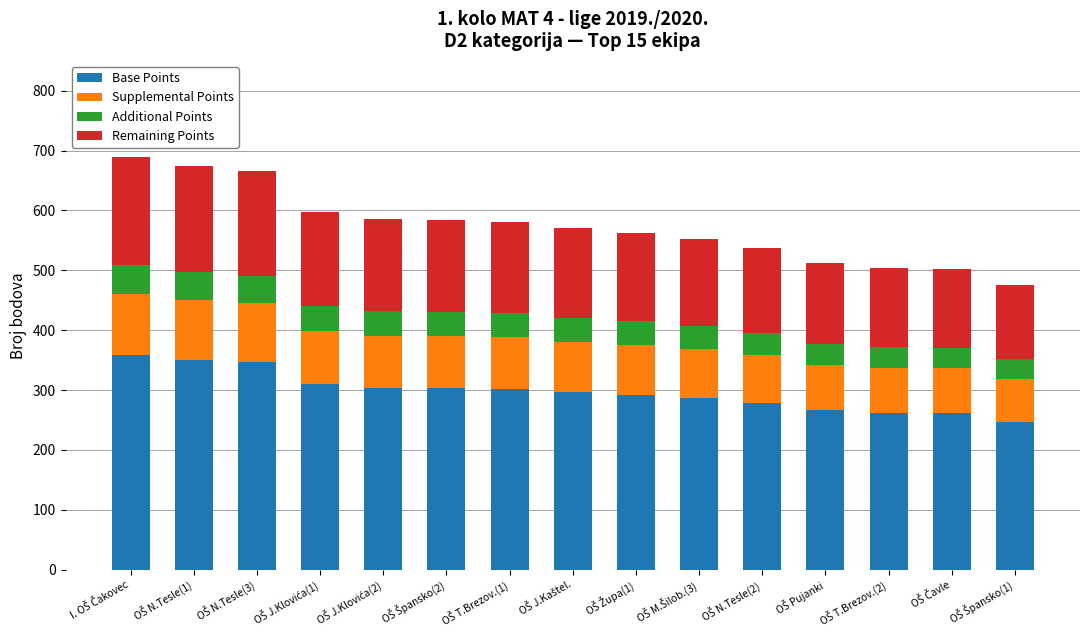

What is the lowest value of the Base Points series?

247